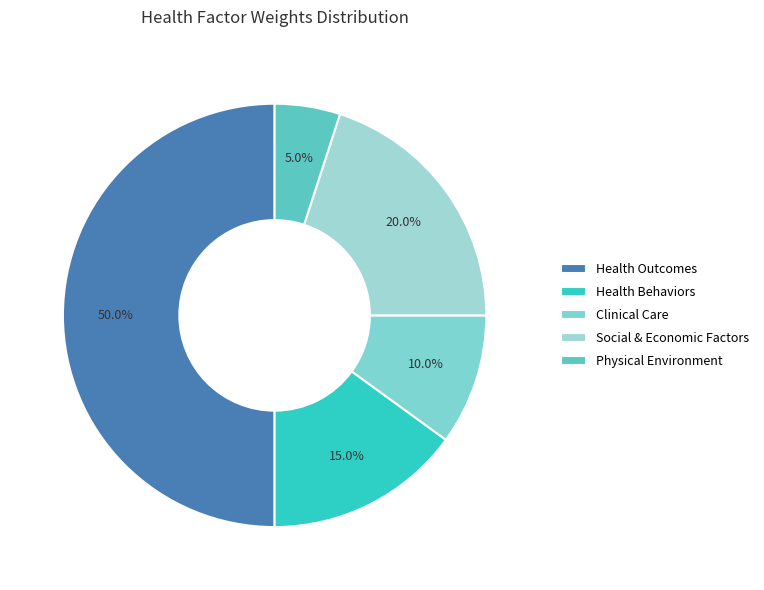

Count the number of slices in the pie.

5